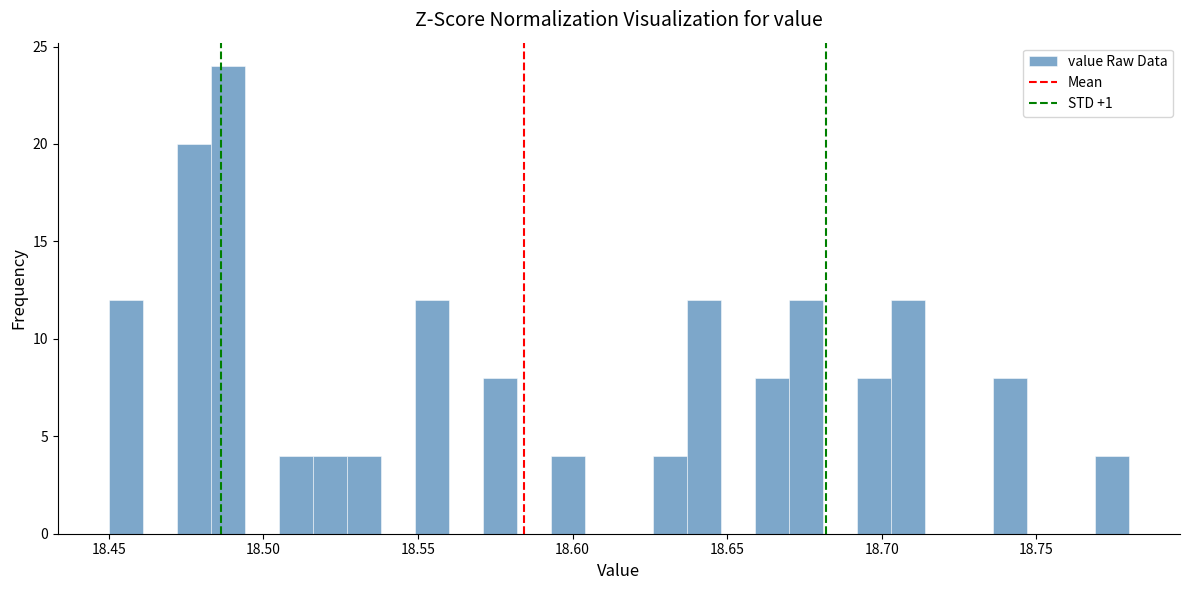

Around what value on the x-axis is the tallest bar? Give the approximate position of its centre, as read against the axis.

18.490